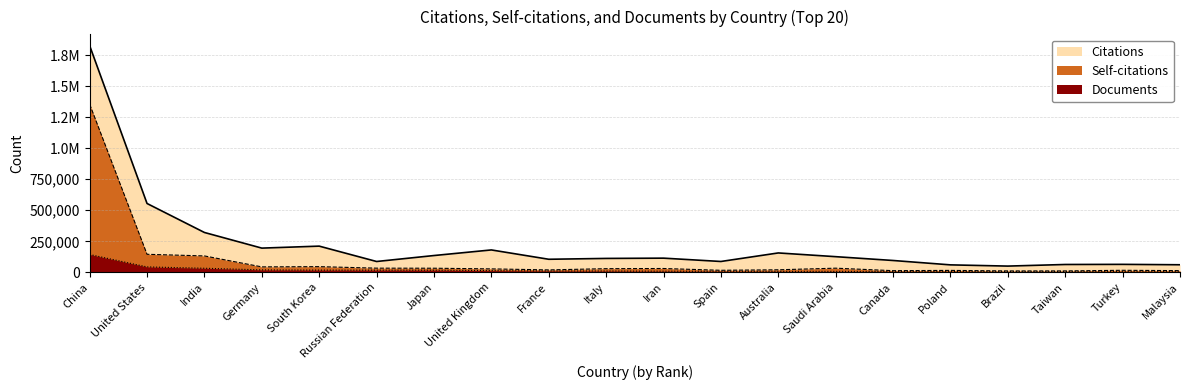

Reading left to right, transcribe all the data shown in this chart.

Citations: 1825398	554596	321156	195250	211262	87512	135515	180593	105465	112237	114470	87660	156377	126374	95627	60367	50486	63428	64484	61223
Self-citations: 1354243	145493	132343	44135	46041	33876	33347	28022	19835	29758	31065	16725	20819	33707	13688	15840	11606	11708	16676	13966
Documents: 143938	44023	33125	20093	18327	17956	17784	14152	11459	10983	9500	8780	8289	7960	7685	7289	6577	6445	5897	5308